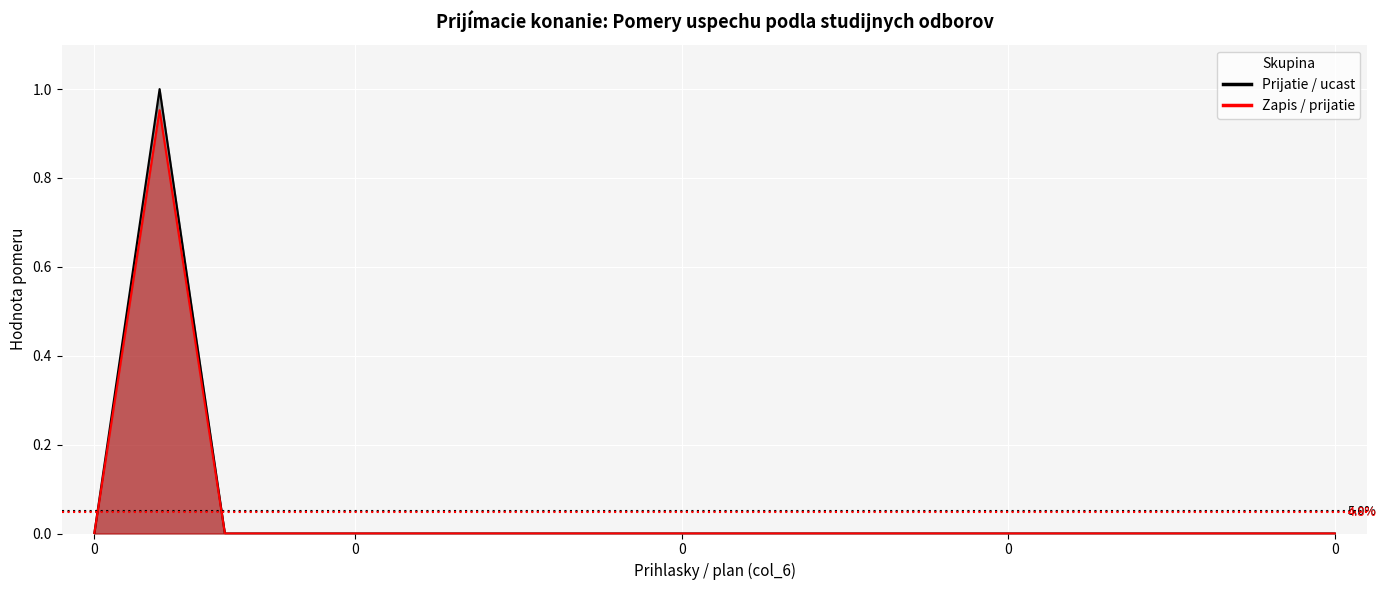

True or false: Prijatie / ucast has more than 1 interior local peaks.

False